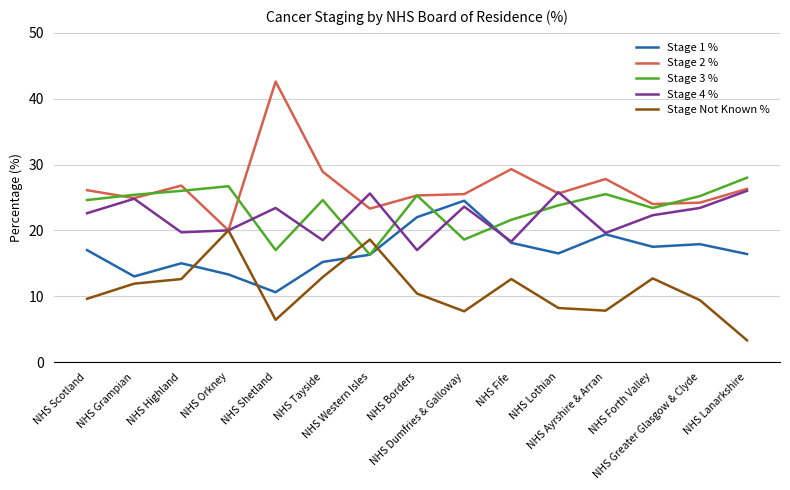

The Stage Not Known % series shows 7.8 at NHS Ayrshire & Arran. True or false?

True